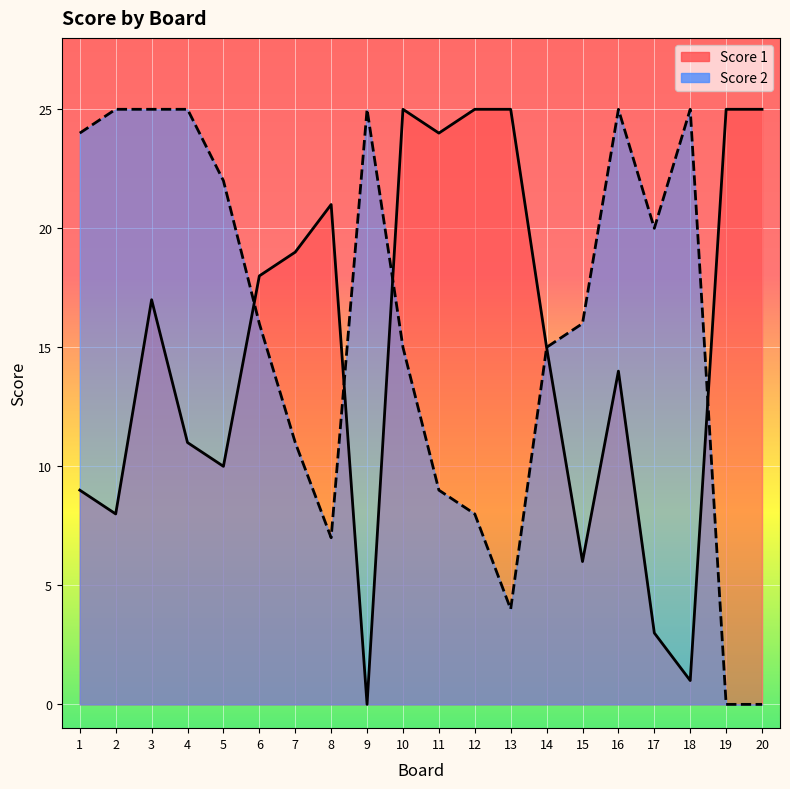

At which label does Score 2 reach its peak?

2